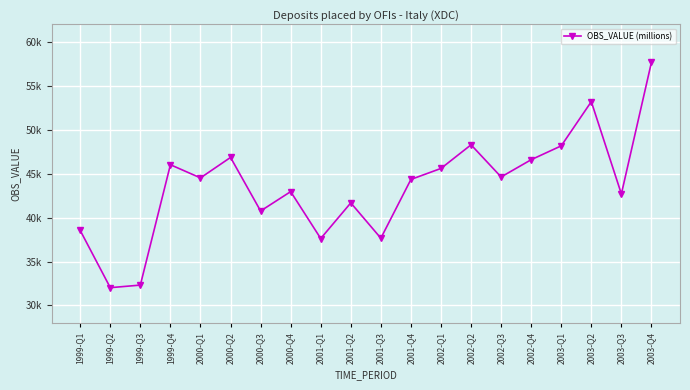

What is the change in value from 2001-Q3 to 2002-Q1?

+7942